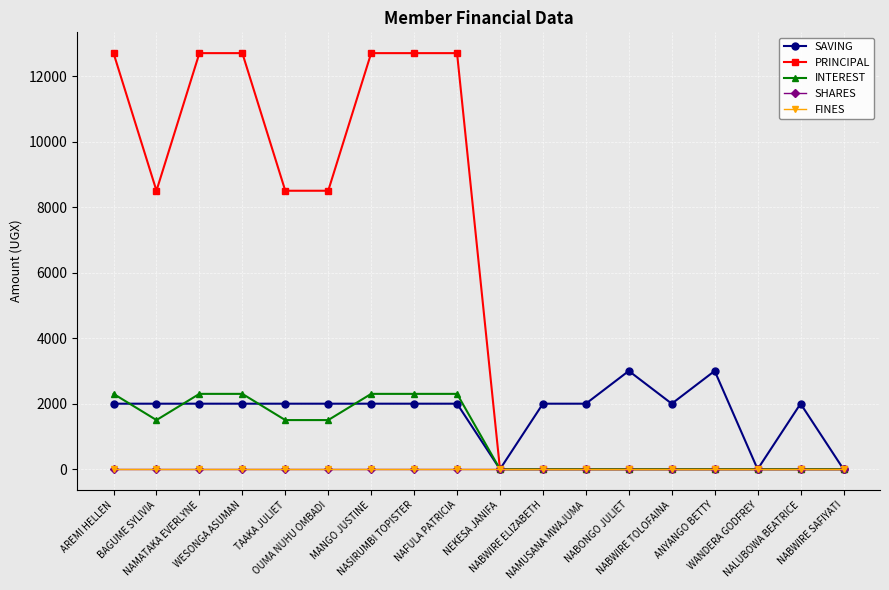

Which series has the widest spread of values?

PRINCIPAL